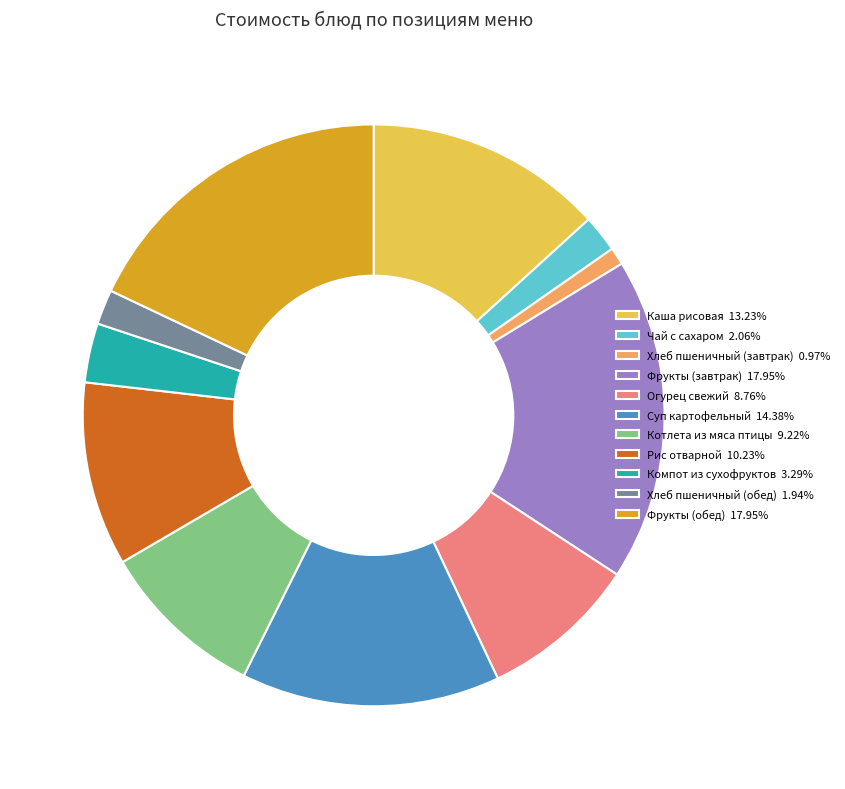

Combined, do Хлеб пшеничный (завтрак) 0.97% and Чай с сахаром 2.06% account for over 50%?

No